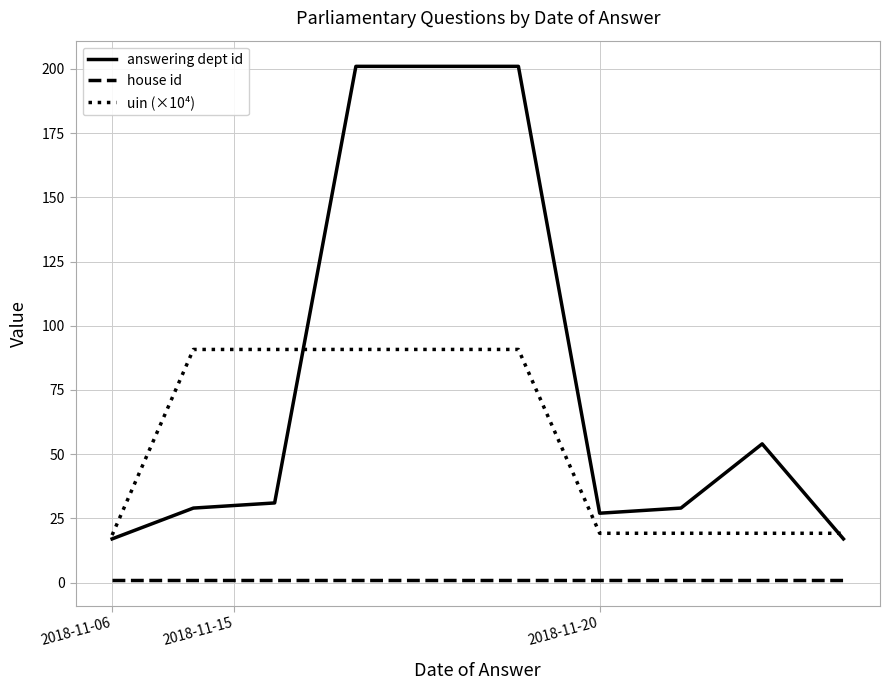

Rank the series by their average value, from highest to lowest.

answering dept id, uin (×10⁴), house id